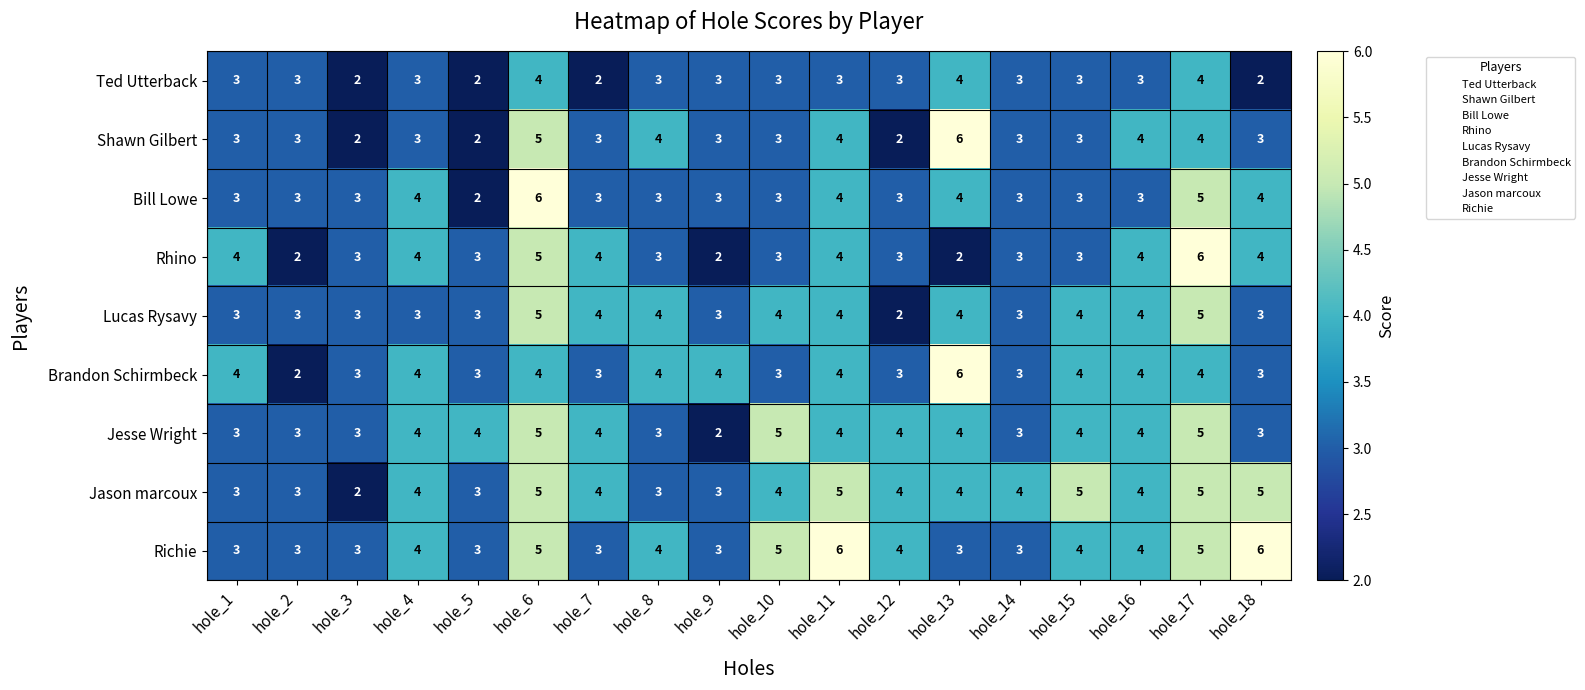

Which series changed the most between hole_12 and hole_13?

Shawn Gilbert